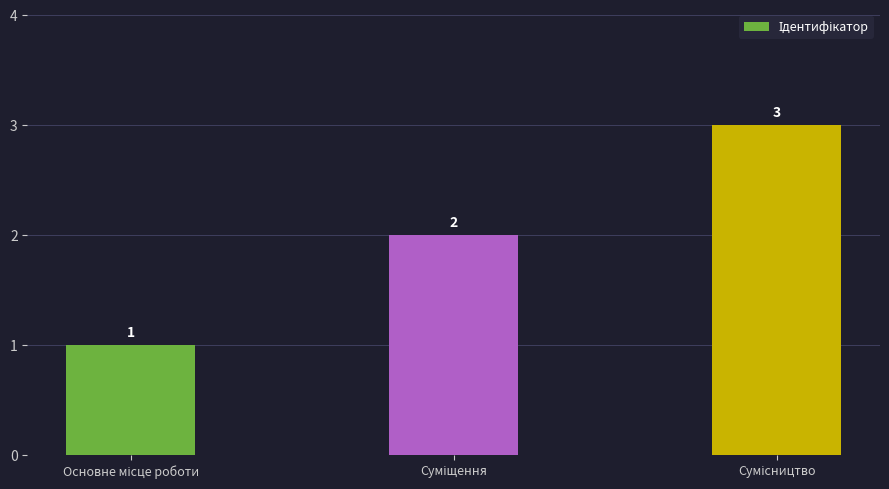

What is the value of the 2nd bar from the left?

2